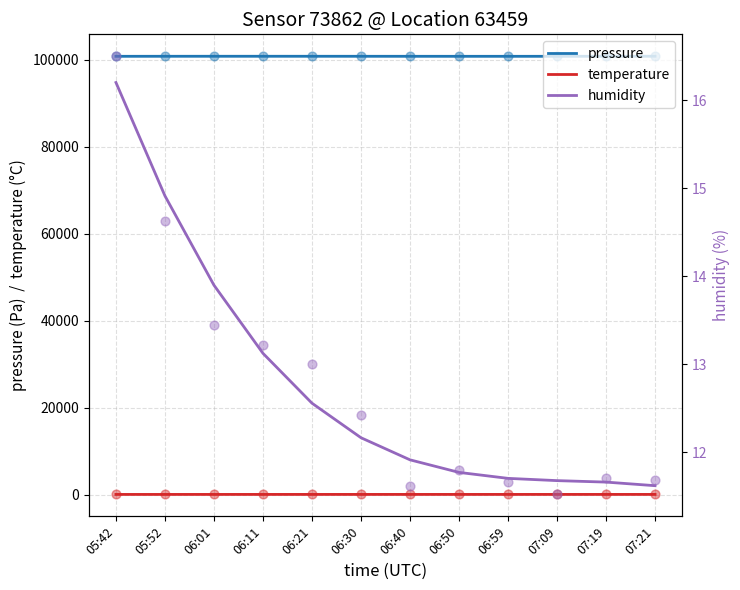

Is the value of temperature at 07:21 greater than the value of pressure at 07:21?

No